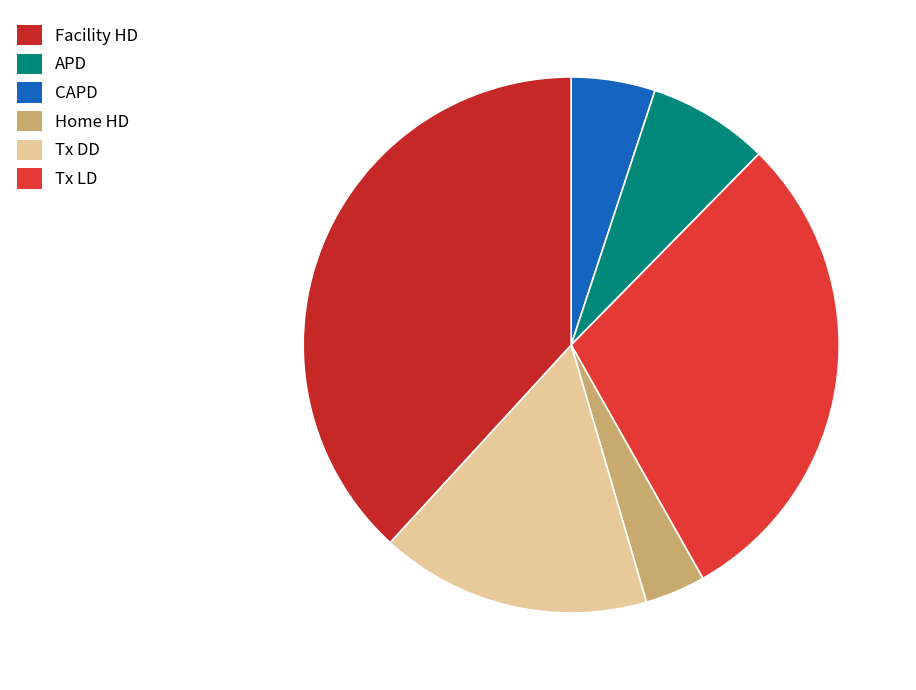

Count the number of slices in the pie.

6